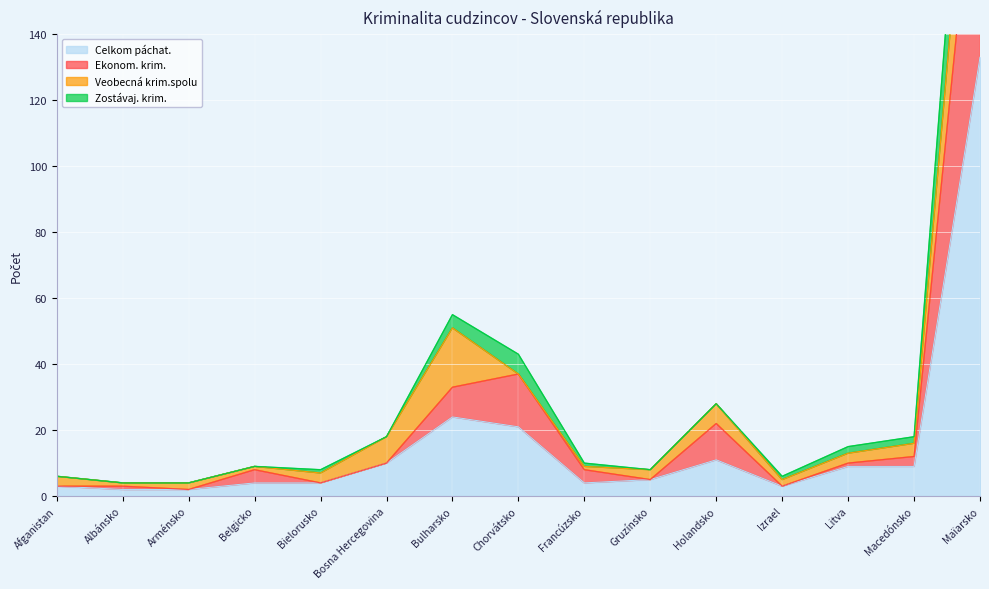

True or false: Zostávaj. krim. and Ekonom. krim. cross at least once.

False